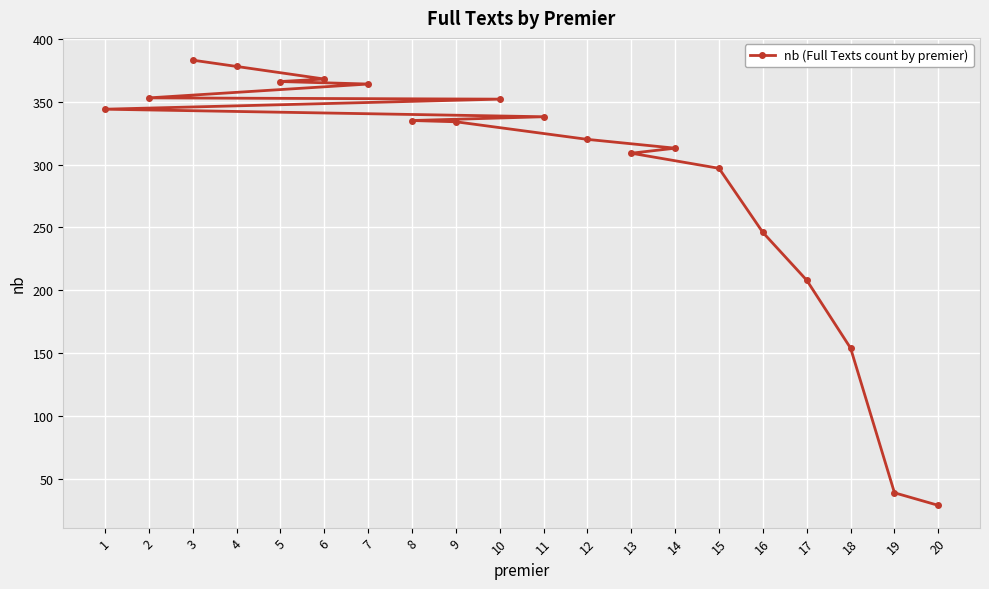

Rank the categories by value from lowest to highest.

20, 19, 18, 17, 16, 15, 13, 14, 12, 9, 8, 11, 1, 10, 2, 7, 5, 6, 4, 3